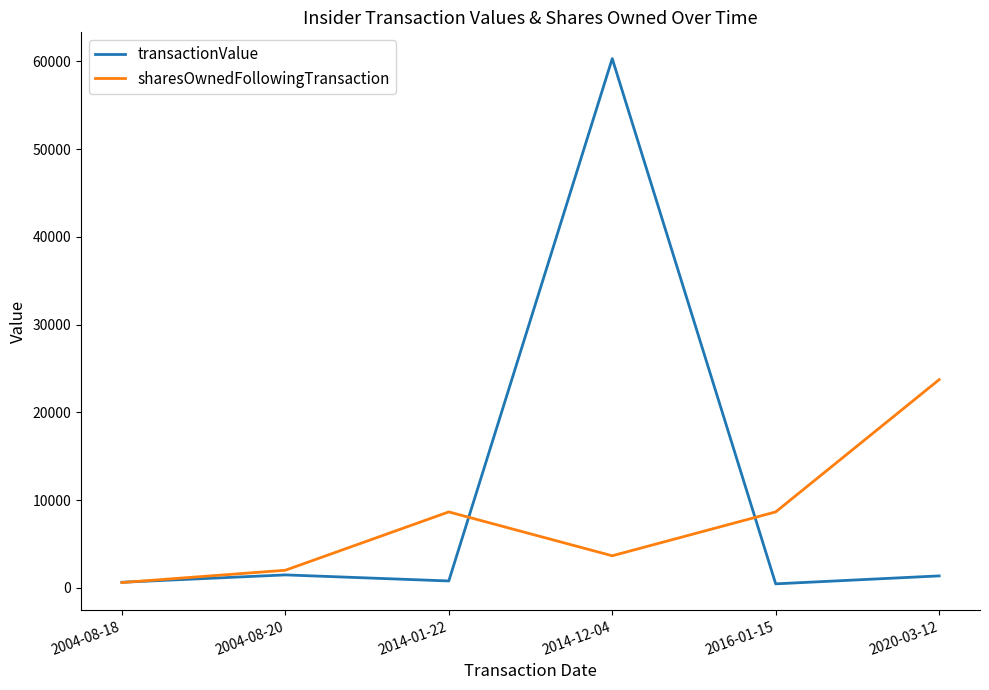

Rank the series at 2014-01-22 from lowest to highest value.

transactionValue, sharesOwnedFollowingTransaction